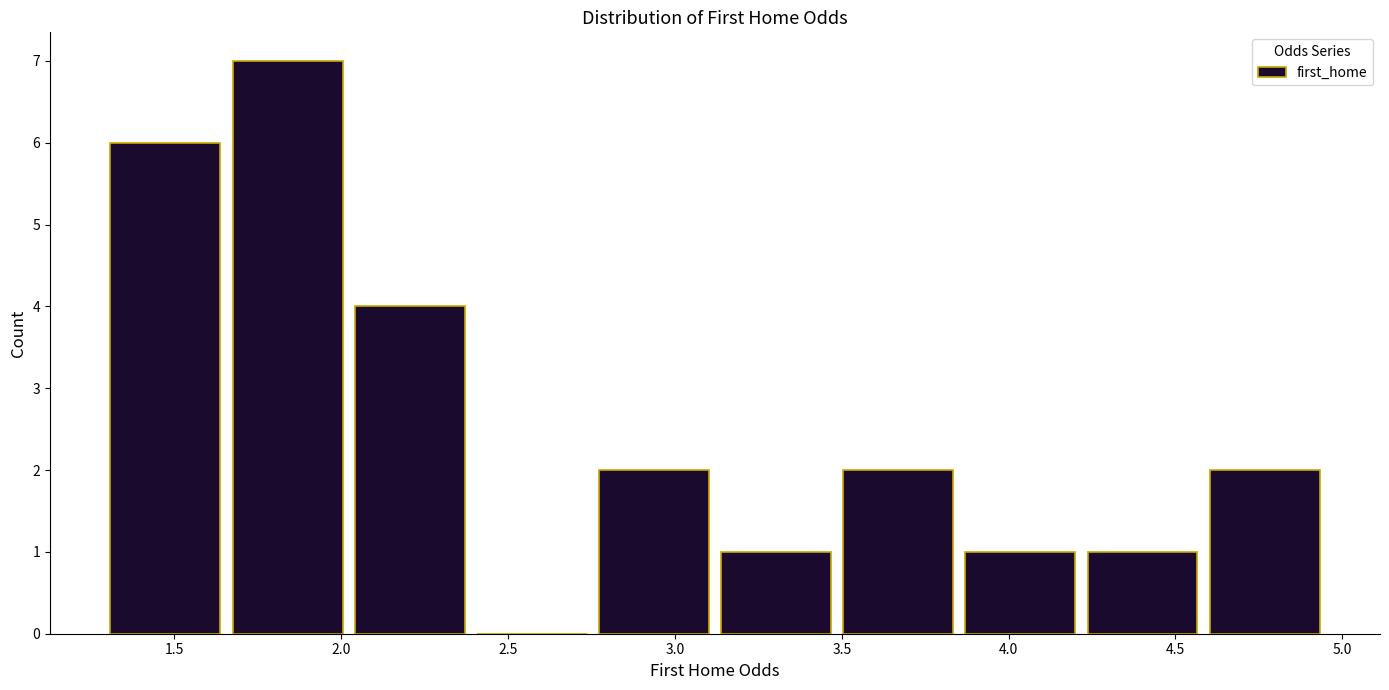

Reading left to right, list every bar in this chart as the range it spans on the x-axis followed by its height. Neither the bar edges nor the heights are printed on the chart, so give them approximately, as read against the axes.

1.30 to 1.65: 6
1.65 to 2.00: 7
2.00 to 2.40: 4
2.40 to 2.75: 0
2.75 to 3.10: 2
3.10 to 3.50: 1
3.50 to 3.85: 2
3.85 to 4.20: 1
4.20 to 4.60: 1
4.60 to 4.95: 2